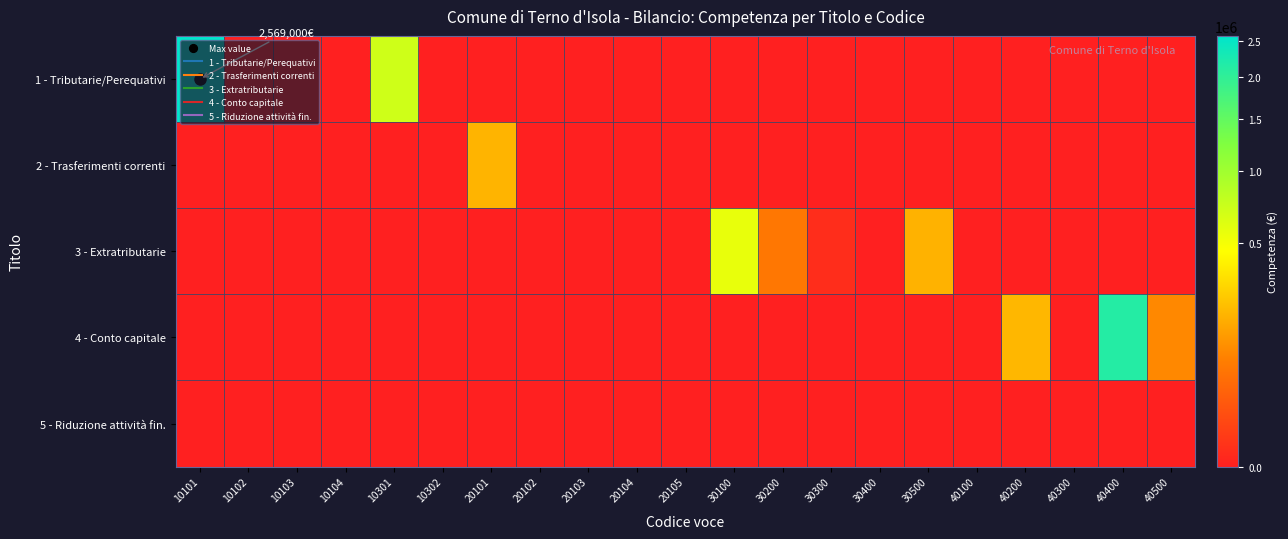

Count the number of data series in this chart.

5